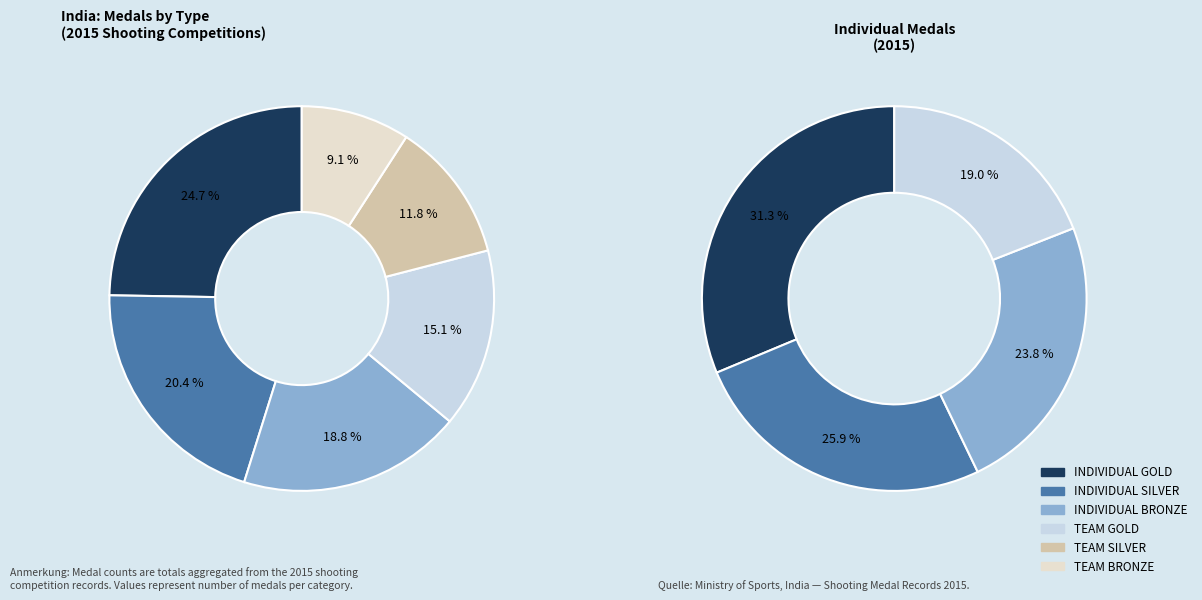

Is INDIVIDUAL BRONZE the majority of the pie?

No